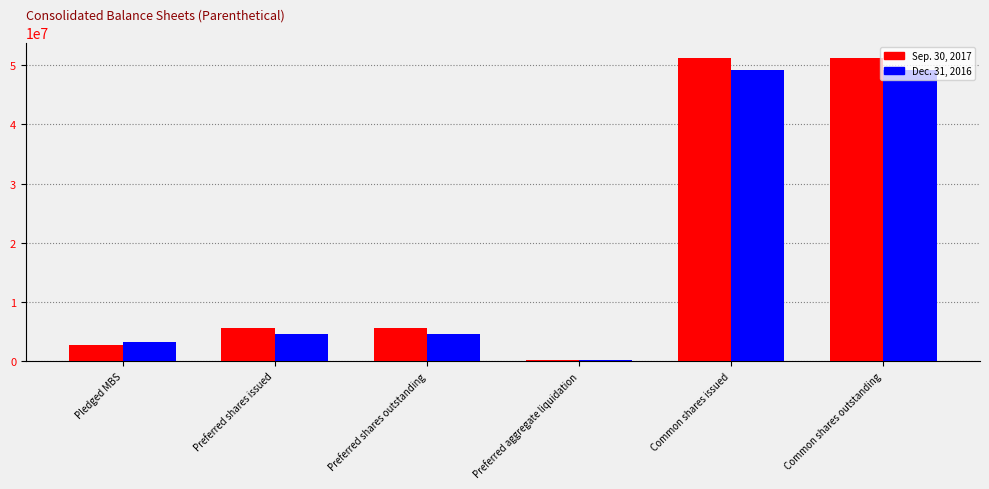

Count the number of data series in this chart.

2